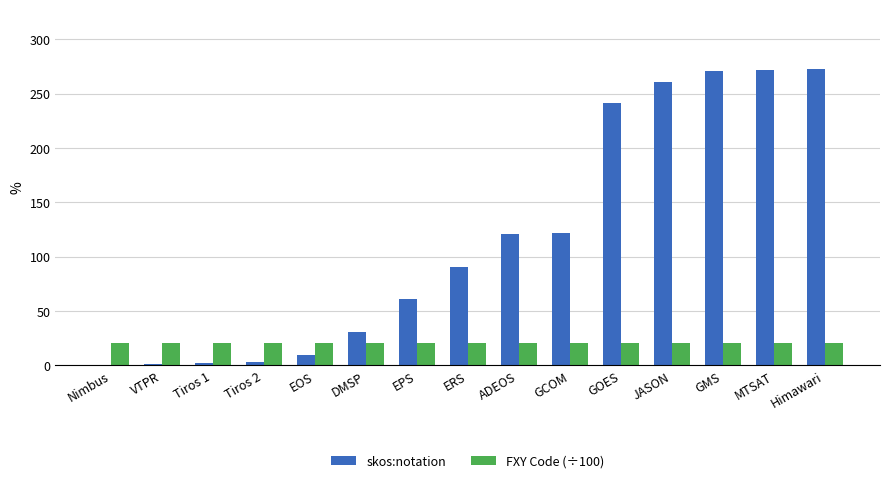

Read the skos:notation value at JASON.

261.0